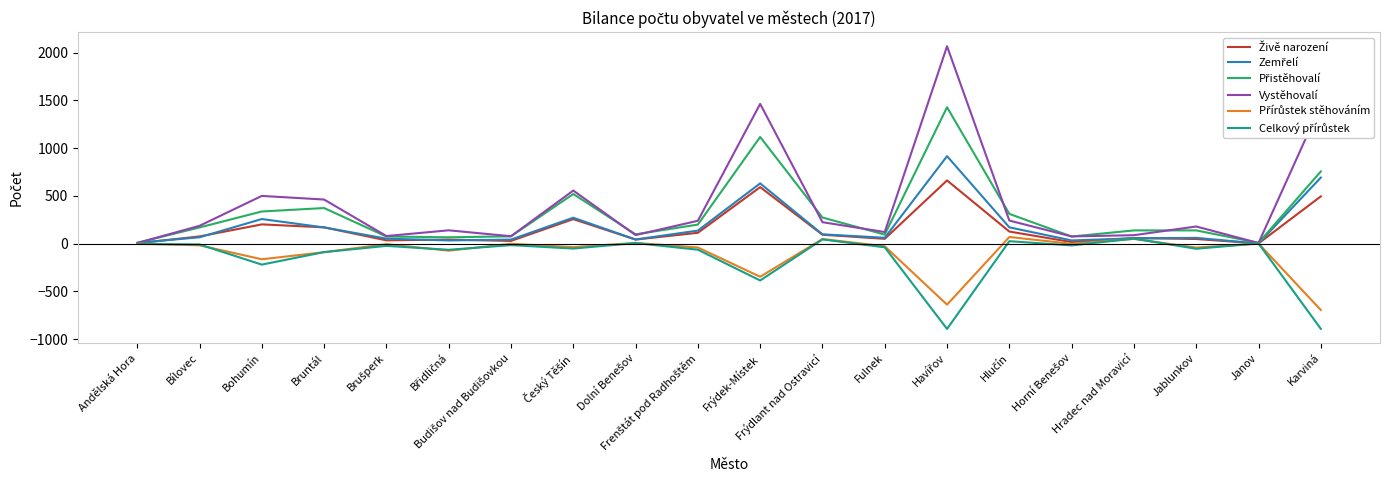

Which series has the largest range (max minus min)?

Vystěhovalí